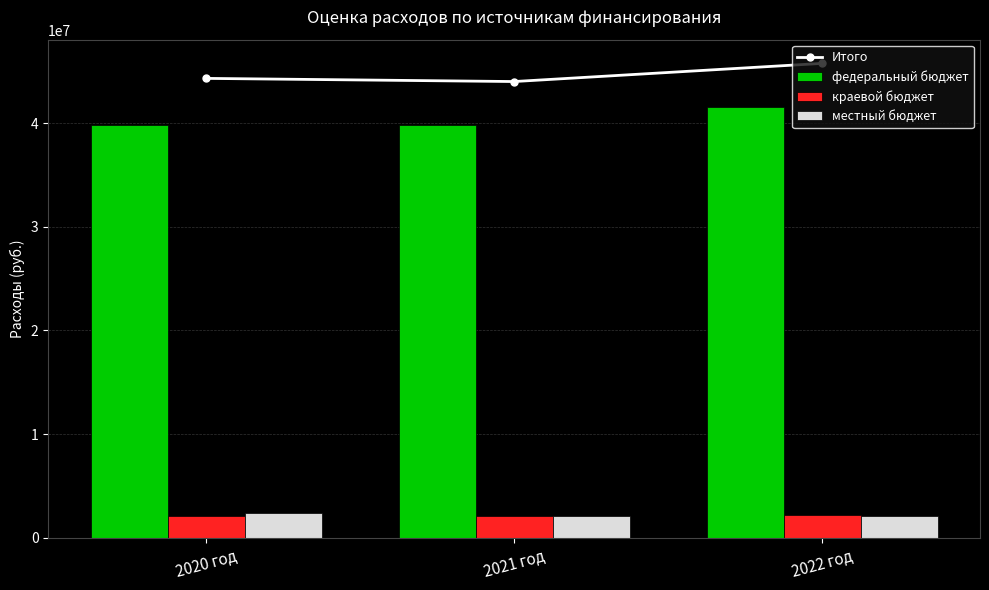

What value does the краевой бюджет series have at 2022 год?

2184906.6